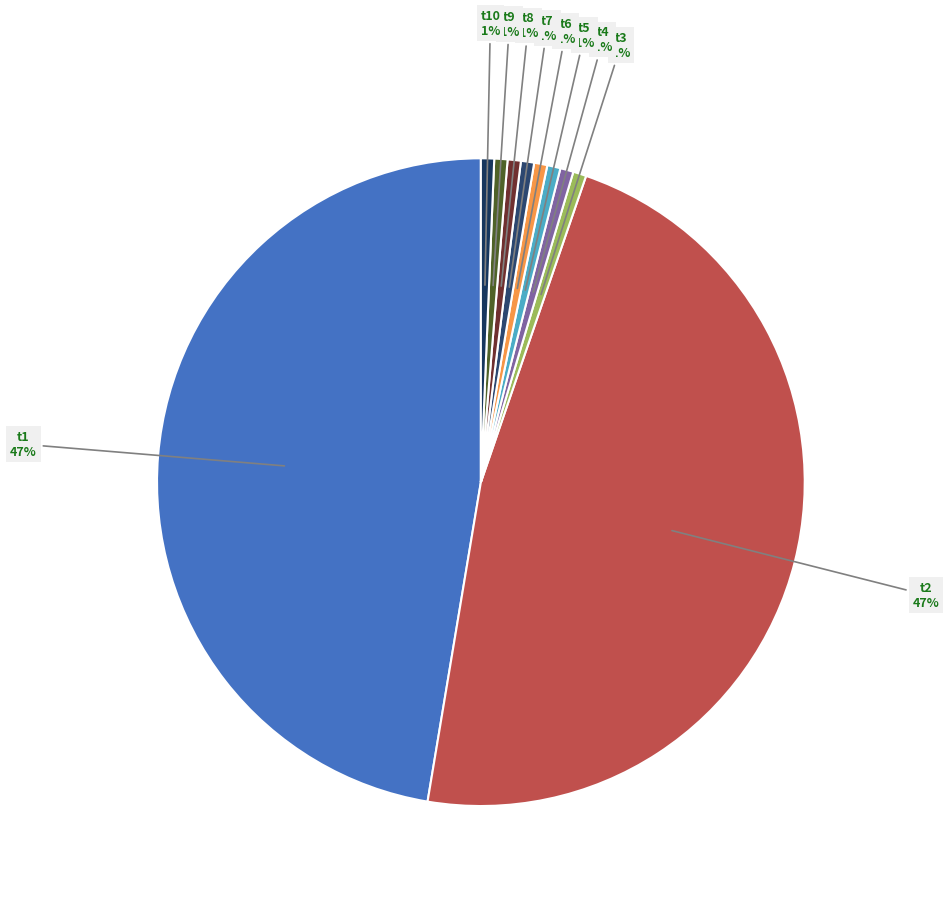

To the nearest percent, what is the average slice percentage?

10%